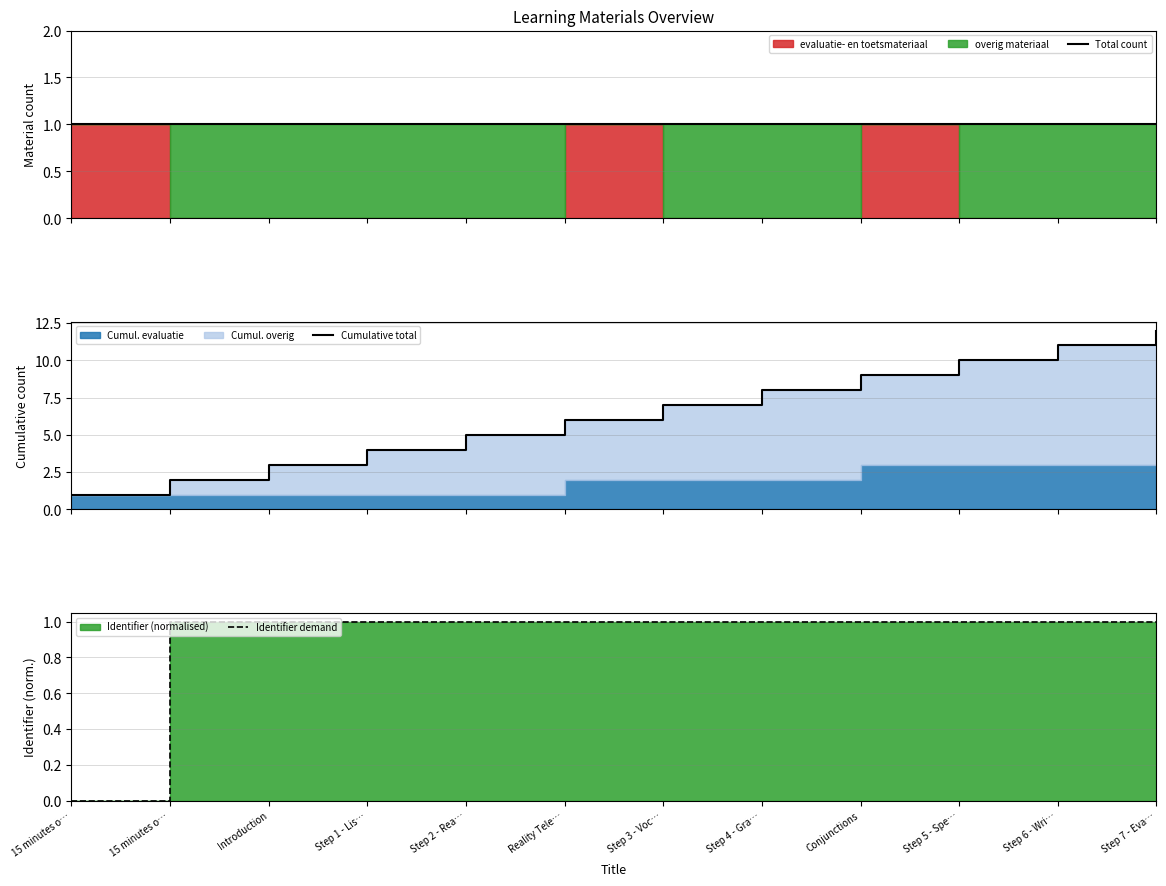

Which series has the widest spread of values?

Cumulative total